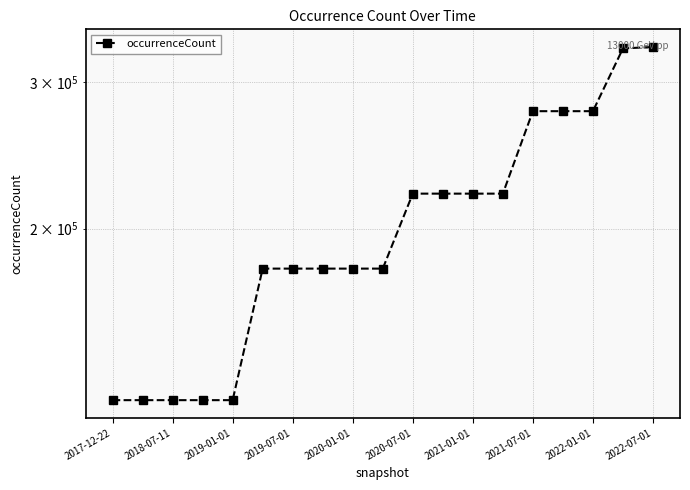

How many data points are above 179117?

9